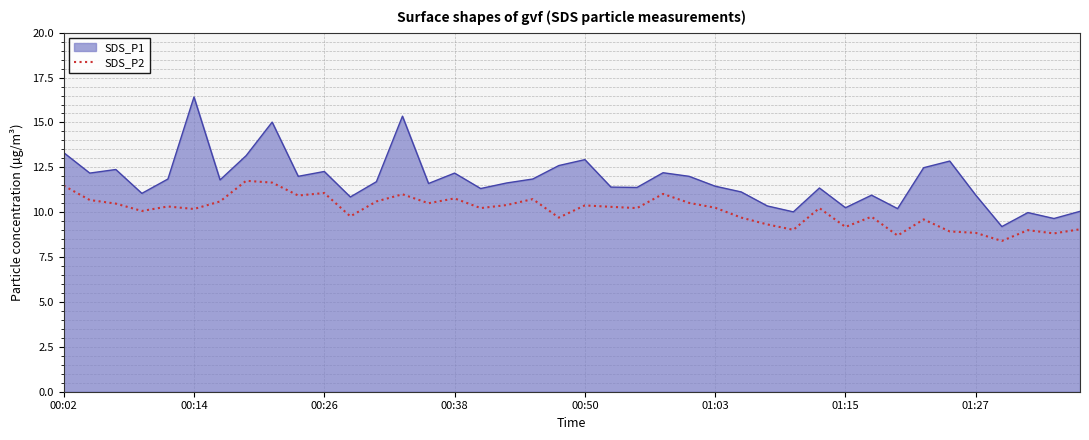

What is the minimum value for SDS_P1?

9.2